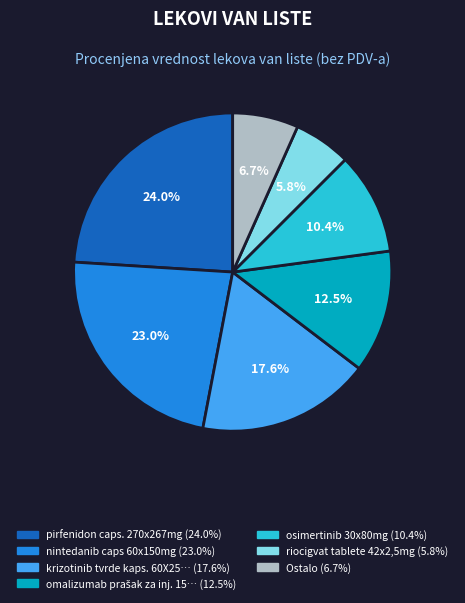

Does any single category account for the majority?

No